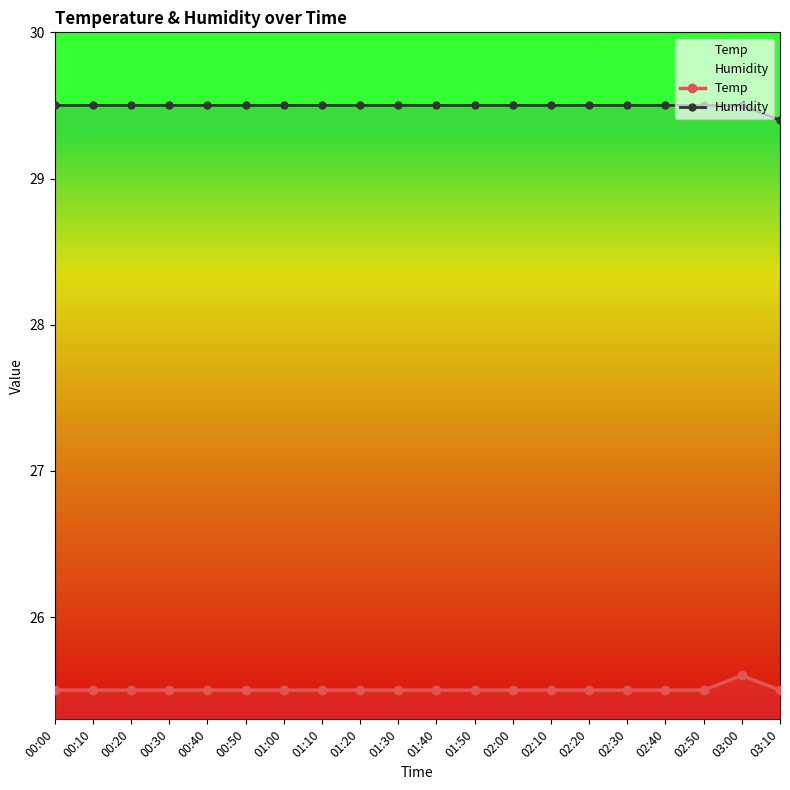

How many lines are shown in the chart?

2